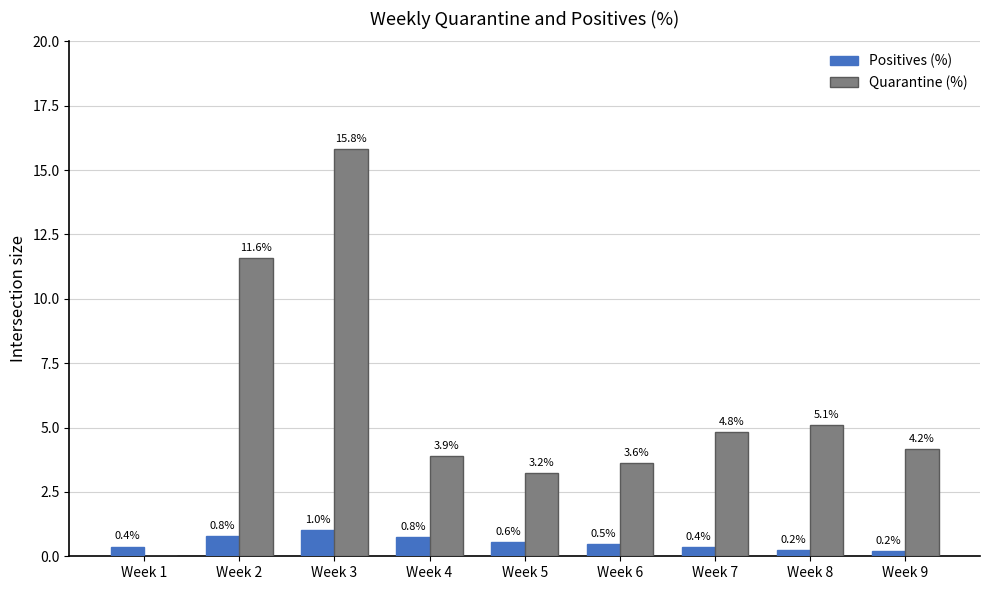

True or false: Positives (%) has a value of 0.2 at Week 8.

True